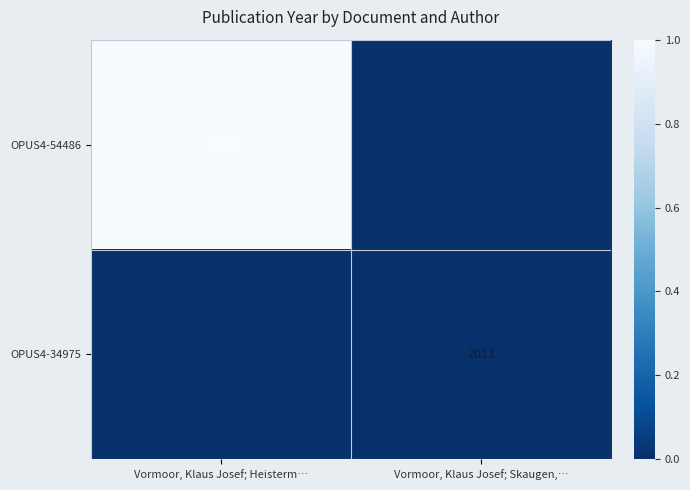

Which category has the lowest value in the OPUS4-54486 series?

Vormoor, Klaus Josef; Skaugen,…